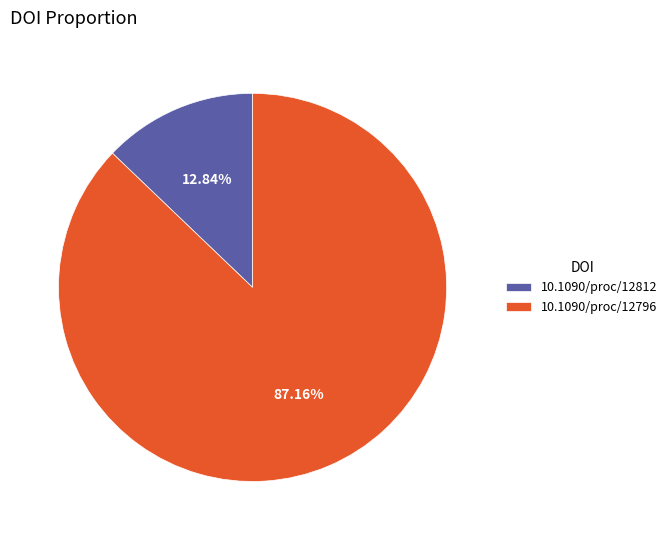

Is the sum of 10.1090/proc/12812 and 10.1090/proc/12796 greater than half?

Yes